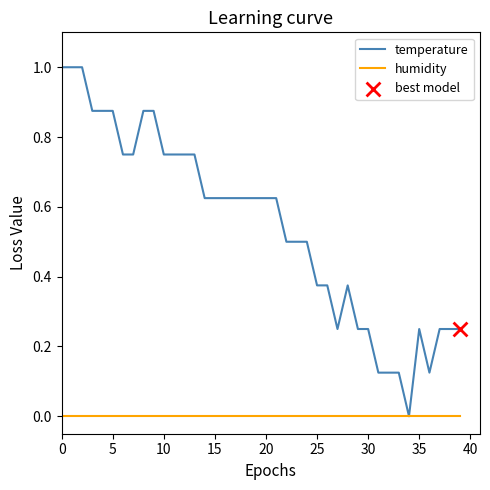

Which series has the largest total across all categories?

temperature